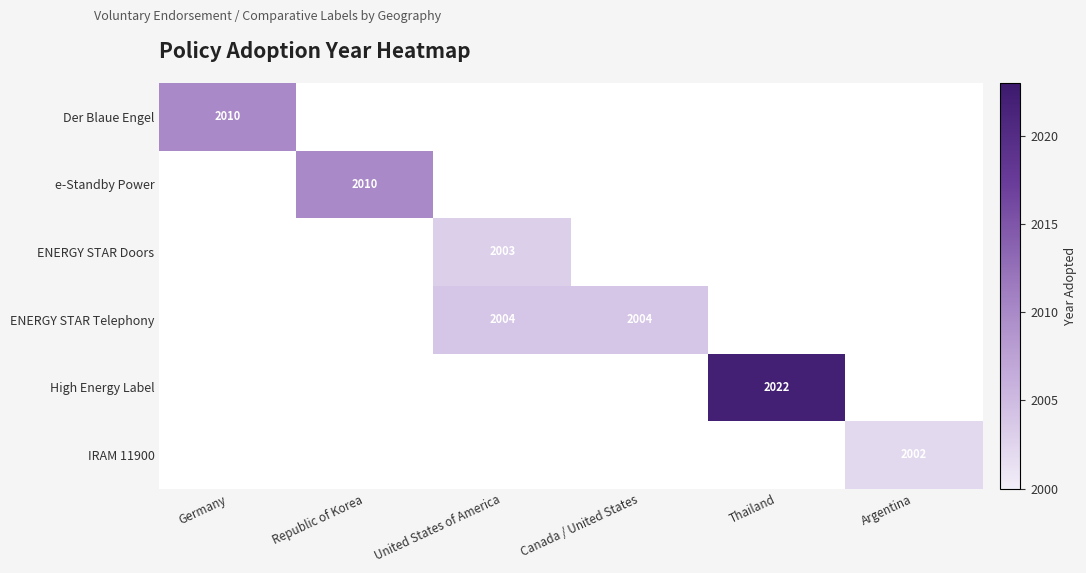

The ENERGY STAR Doors series shows 2003 at United States of America. True or false?

True